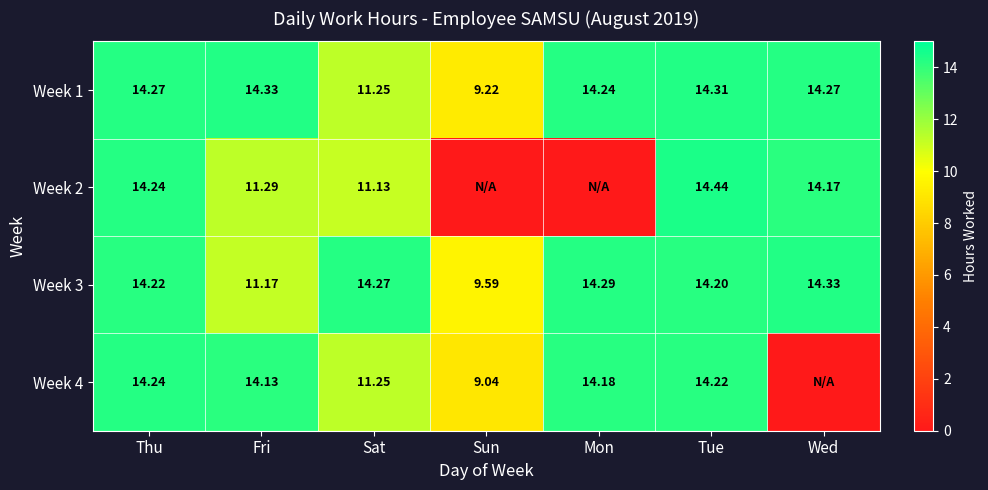

What is the highest value of the Week 1 series?

14.3